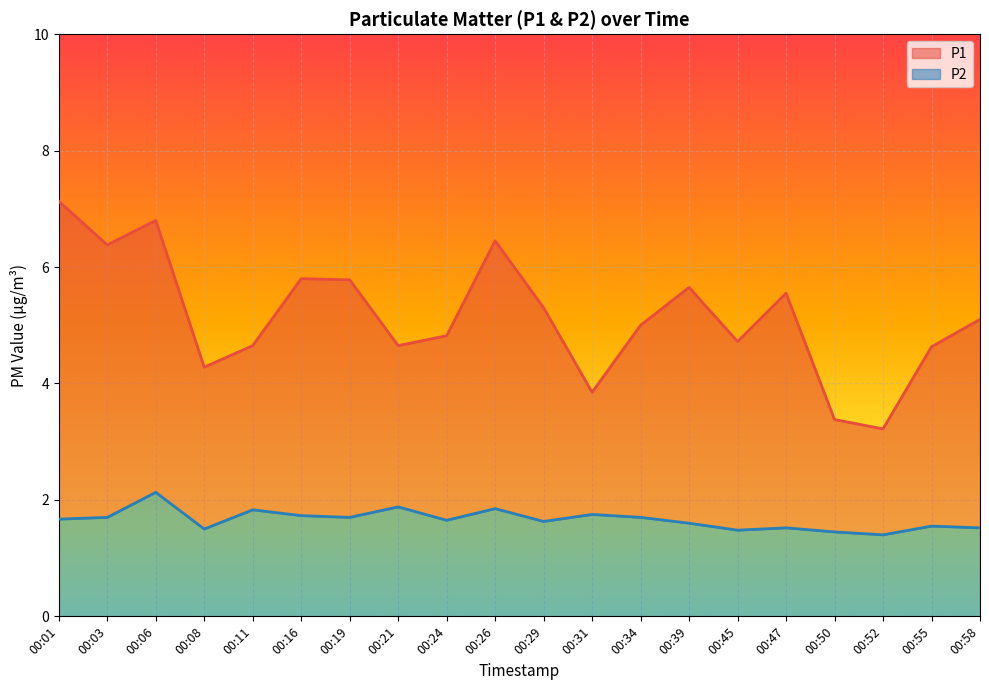

At 00:39, list the series in order from largest to smallest.

P1, P2